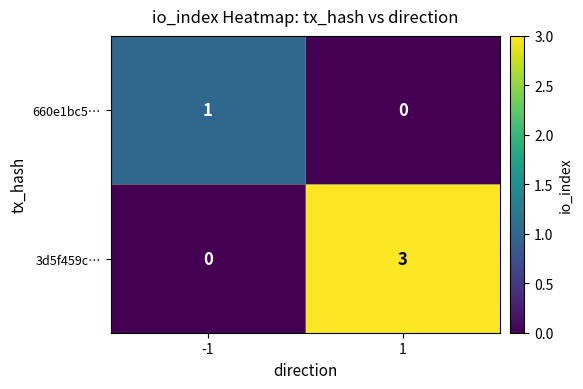

The 3d5f459c… series shows 3 at 1. True or false?

True